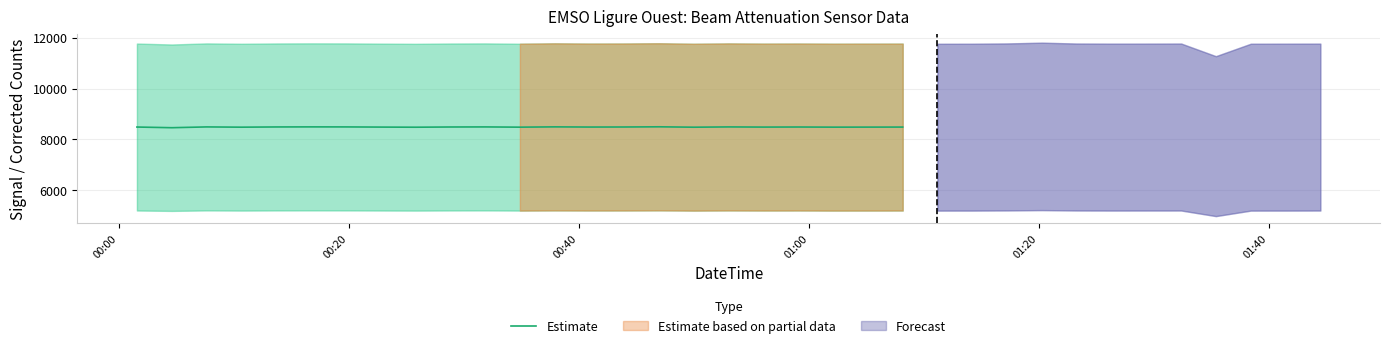

What is the lowest value of the Estimate series?

8456.5